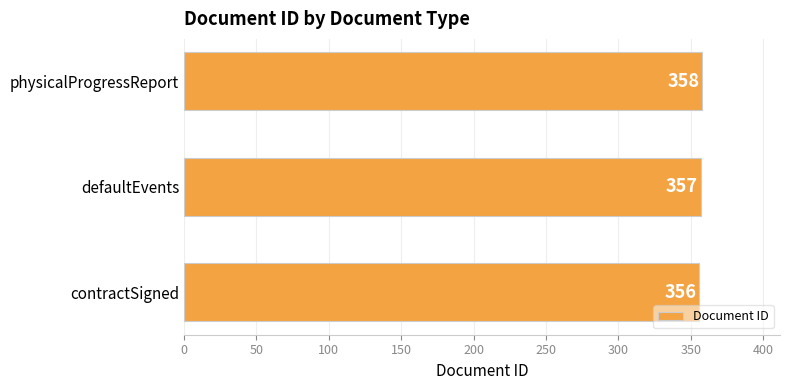

Rank the categories by value from highest to lowest.

physicalProgressReport, defaultEvents, contractSigned